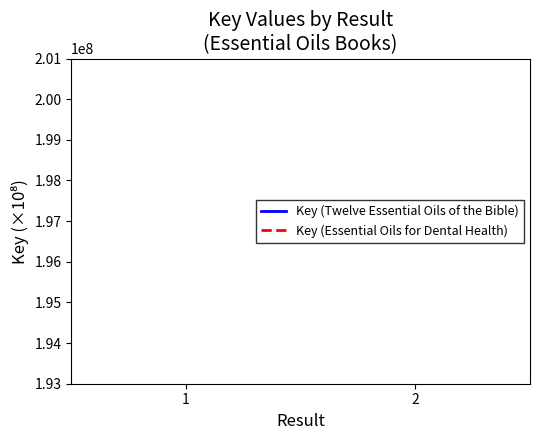

The Key (Essential Oils for Dental Health) series shows 0.4 at 1. True or false?

False